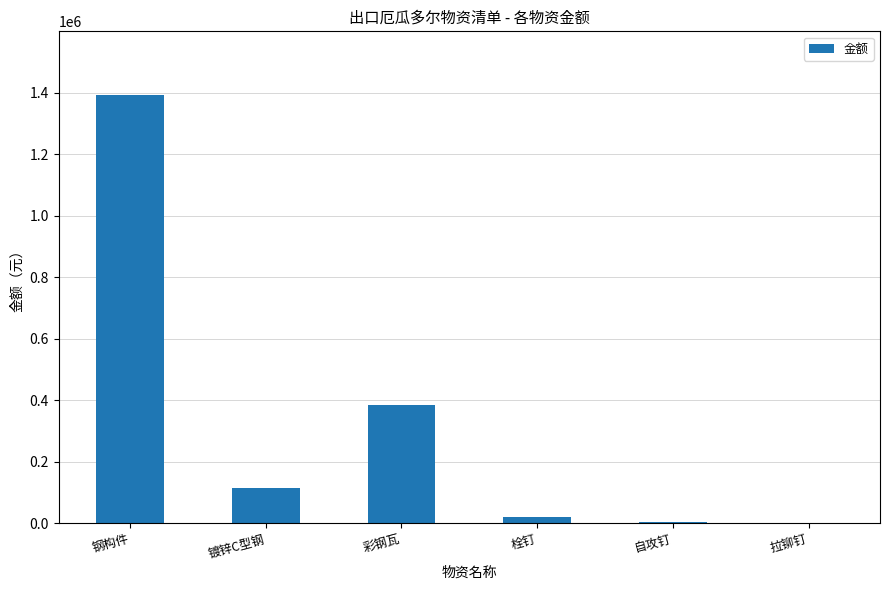

Are the bars grouped side by side (vs. stacked)?

No